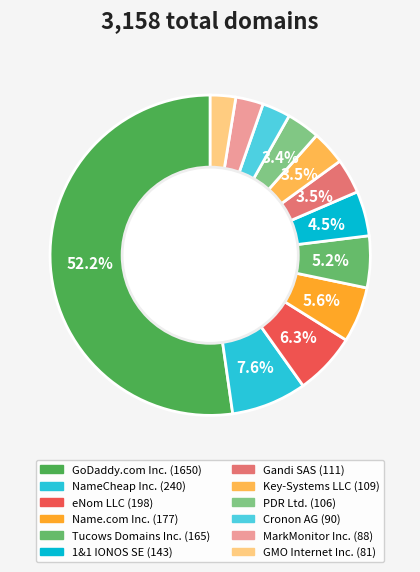

Which category accounts for the majority?

GoDaddy.com Inc.